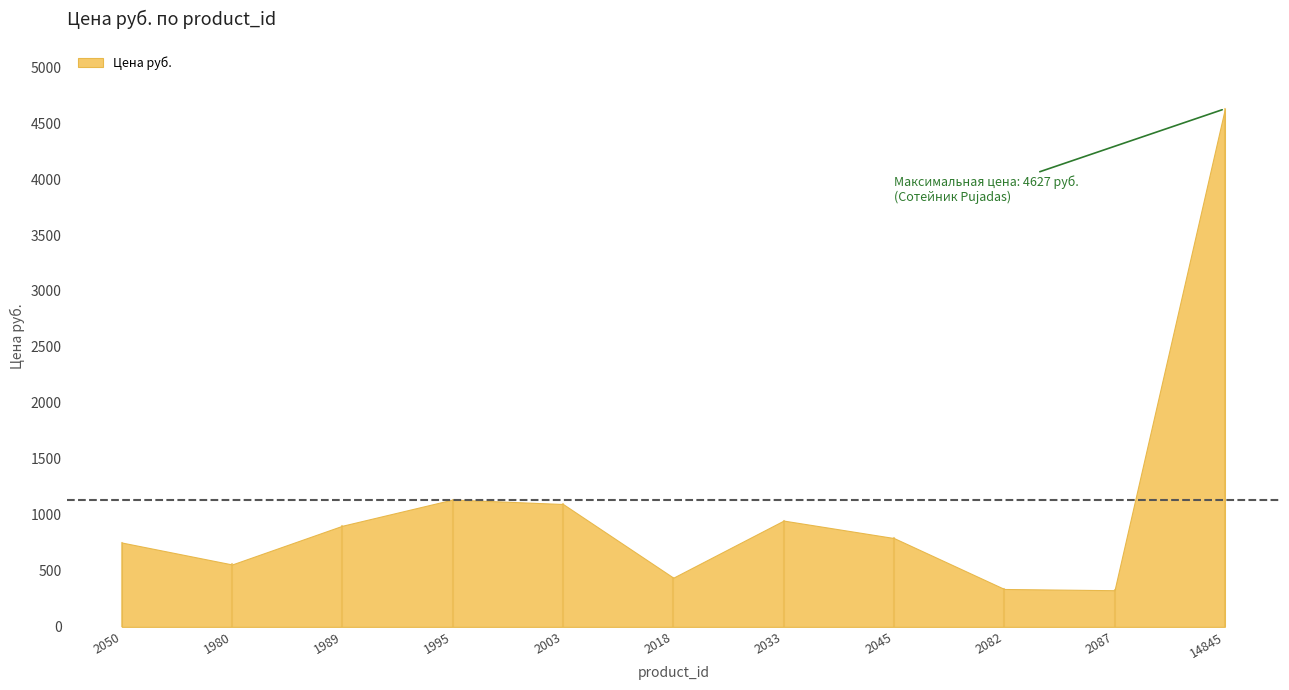

True or false: the data shows 1053 at 2050.

False